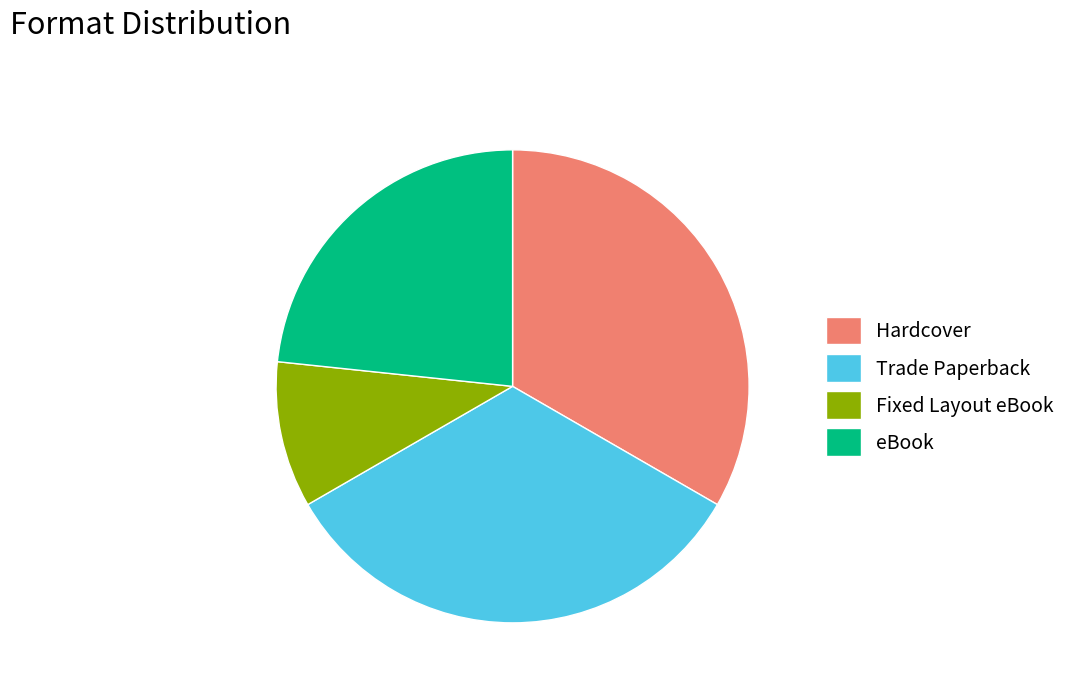

Which slice is the smallest?

Fixed Layout eBook